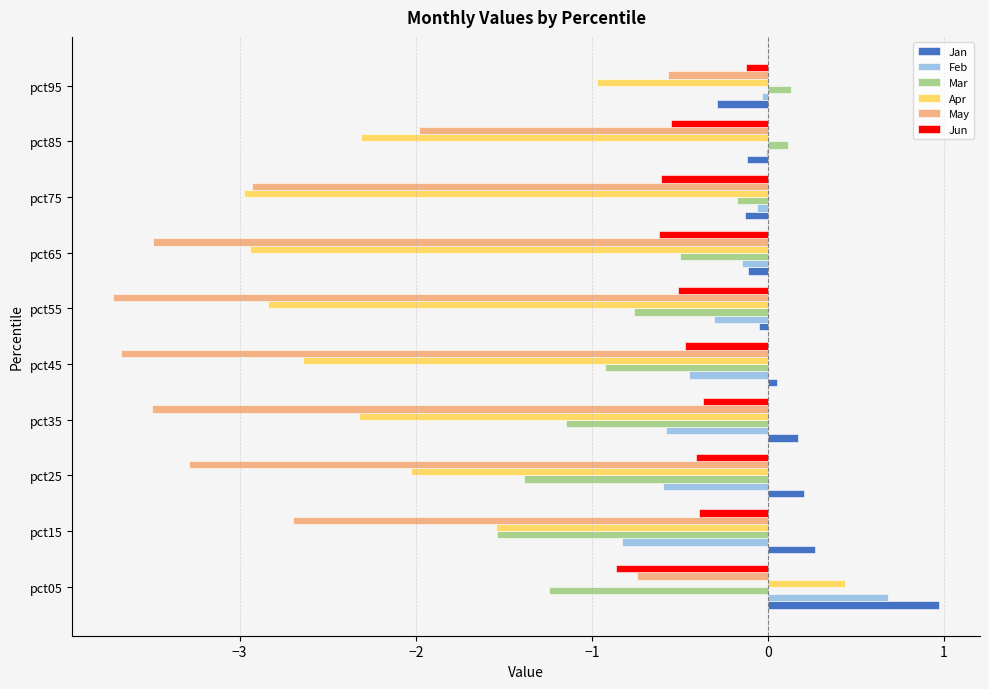

Read the Jun value at pct15.

-0.4